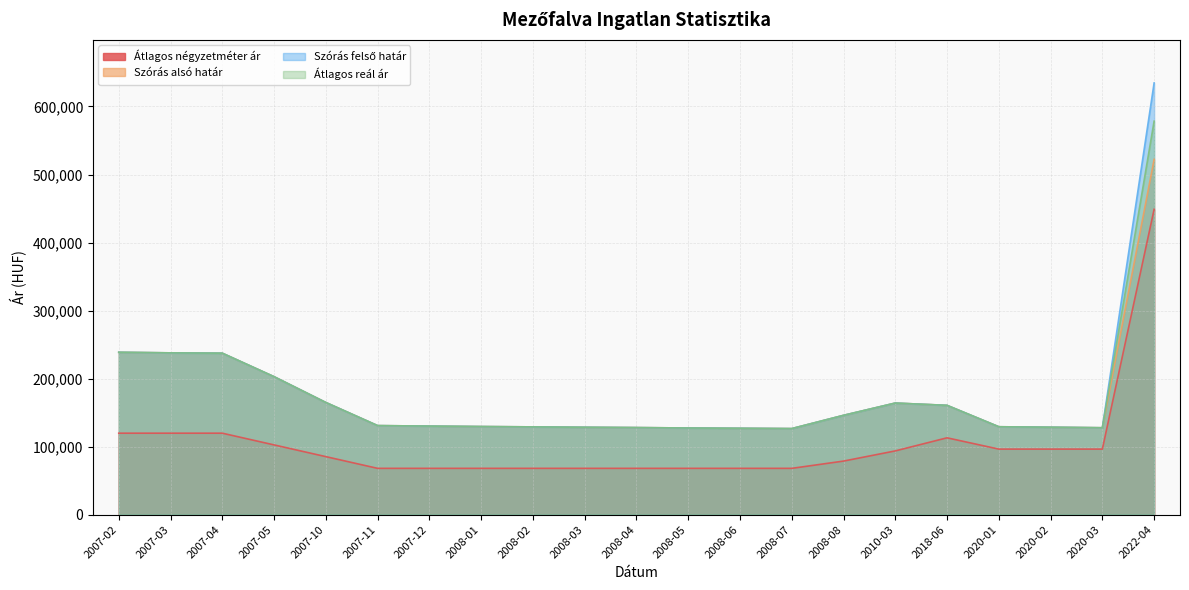

What is the maximum value for Átlagos reál ár?

578422